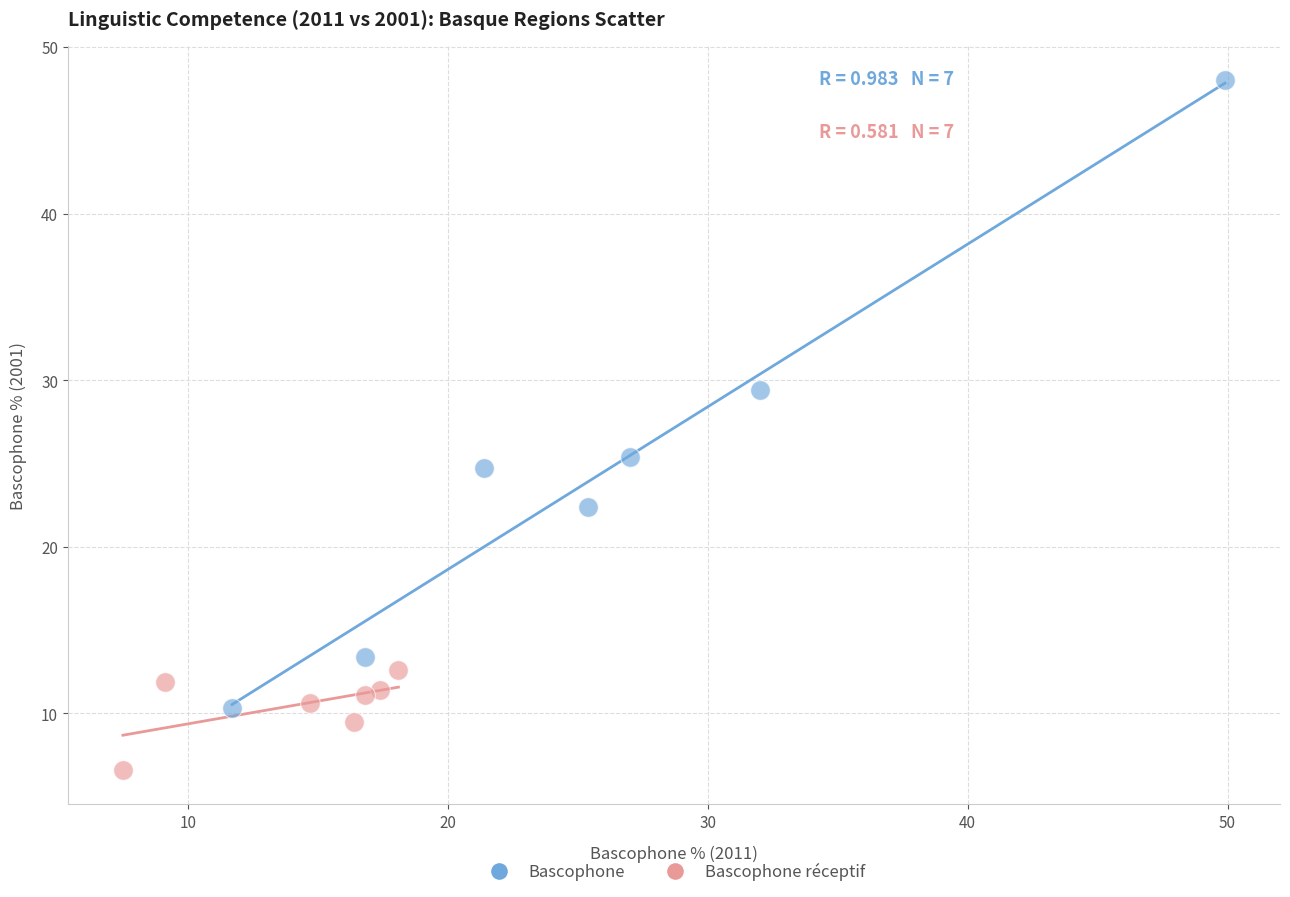

Which series has the widest spread of Y values?

Bascophone